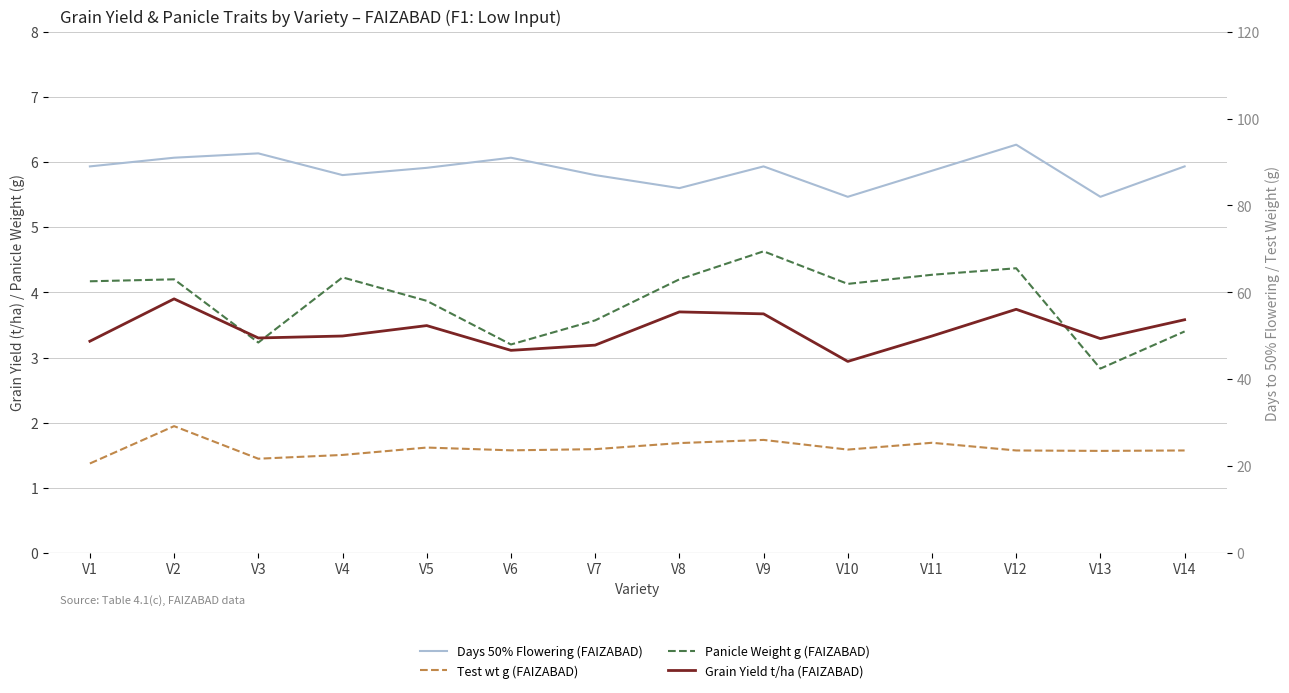

What are all the series names shown in the legend?

Panicle Weight g (FAIZABAD), Grain Yield t/ha (FAIZABAD), Days 50% Flowering (FAIZABAD), Test wt g (FAIZABAD)